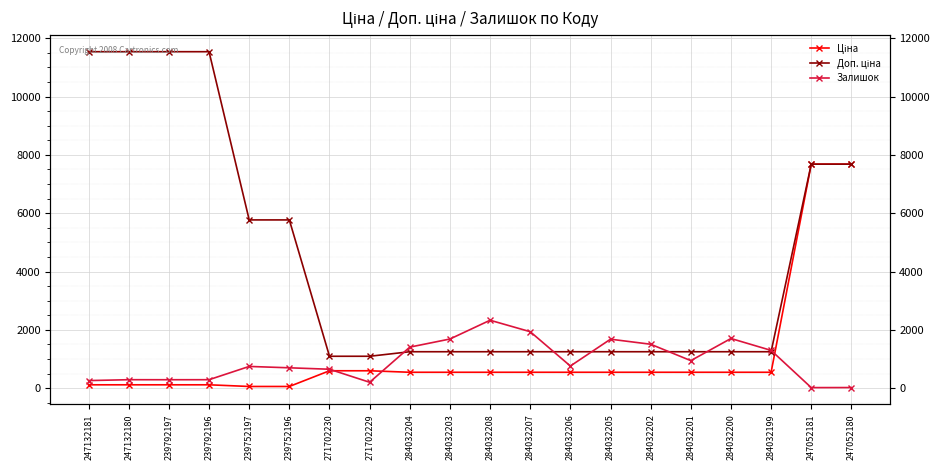

Is it true that Залишок equals 2329.0 at 284032208?

True